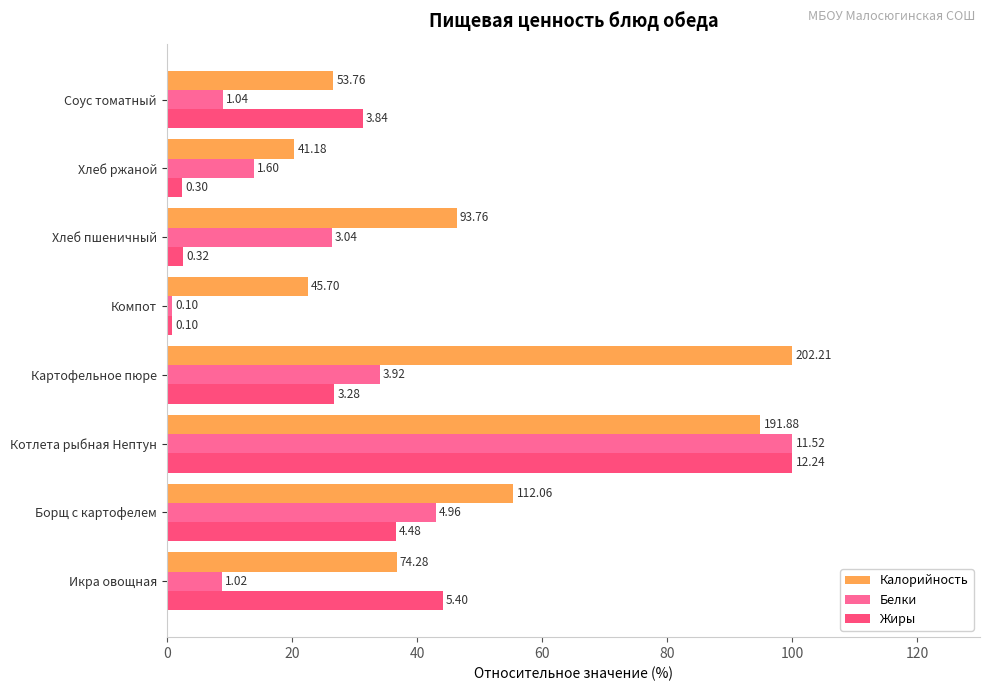

Reading left to right, list all the values displayed in this chart.

Калорийность: 36.7	55.4	94.9	100.0	22.6	46.4	20.4	26.6
Белки: 8.9	43.1	100.0	34.0	0.9	26.4	13.9	9.0
Жиры: 44.1	36.6	100.0	26.8	0.8	2.6	2.5	31.4